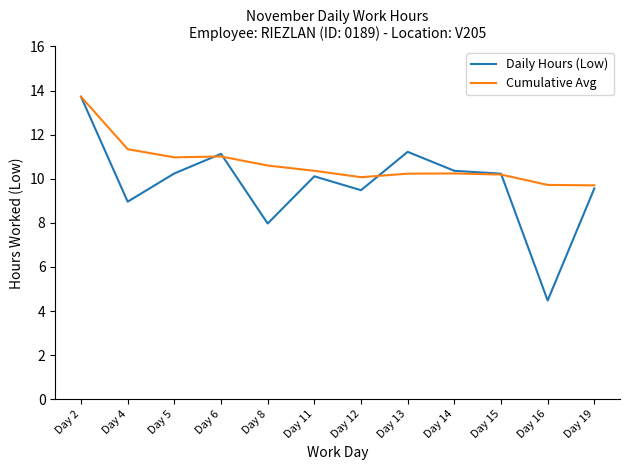

Count the number of categories in the chart.

12